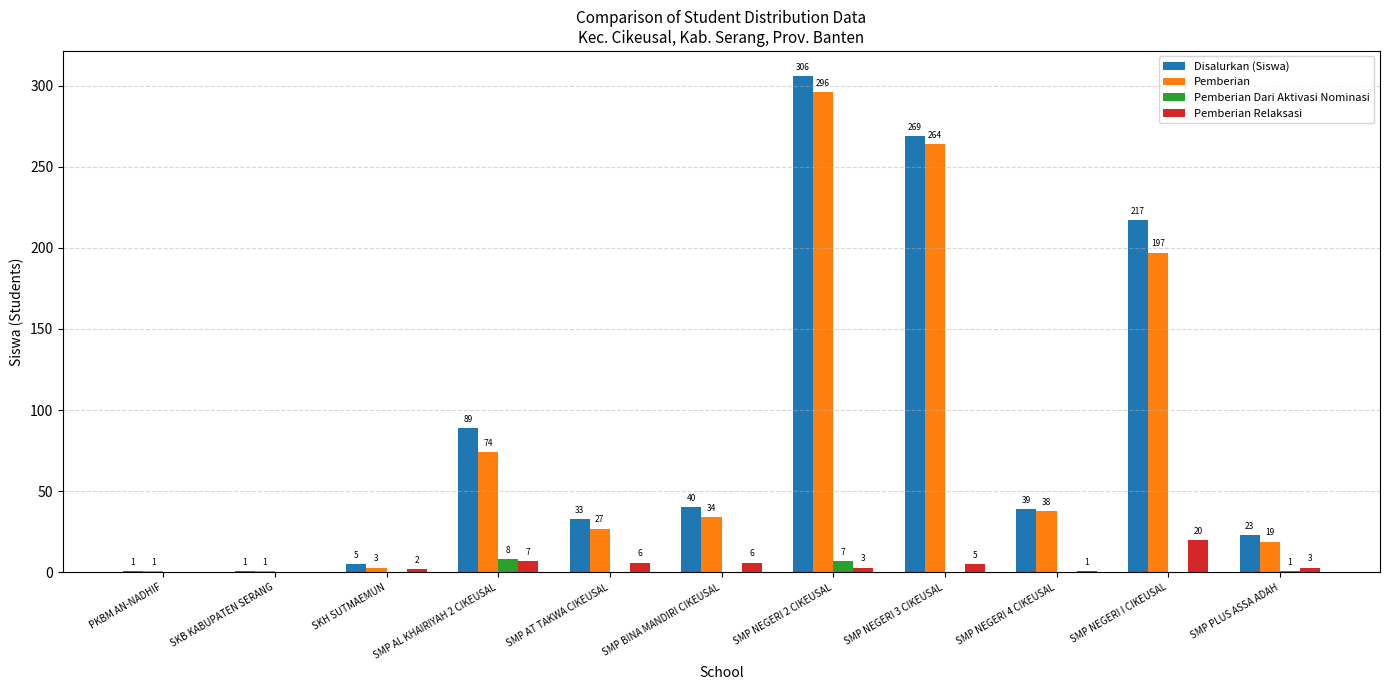

Reading right to left, extract all data points from this chart.

Disalurkan (Siswa): SMP PLUS ASSA ADAH=23	SMP NEGERI I CIKEUSAL=217	SMP NEGERI 4 CIKEUSAL=39	SMP NEGERI 3 CIKEUSAL=269	SMP NEGERI 2 CIKEUSAL=306	SMP BINA MANDIRI CIKEUSAL=40	SMP AT TAKWA CIKEUSAL=33	SMP AL KHAIRIYAH 2 CIKEUSAL=89	SKH SUTMAEMUN=5	SKB KABUPATEN SERANG=1	PKBM AN-NADHIF=1
Pemberian: SMP PLUS ASSA ADAH=19	SMP NEGERI I CIKEUSAL=197	SMP NEGERI 4 CIKEUSAL=38	SMP NEGERI 3 CIKEUSAL=264	SMP NEGERI 2 CIKEUSAL=296	SMP BINA MANDIRI CIKEUSAL=34	SMP AT TAKWA CIKEUSAL=27	SMP AL KHAIRIYAH 2 CIKEUSAL=74	SKH SUTMAEMUN=3	SKB KABUPATEN SERANG=1	PKBM AN-NADHIF=1
Pemberian Dari Aktivasi Nominasi: SMP PLUS ASSA ADAH=1	SMP NEGERI I CIKEUSAL=0	SMP NEGERI 4 CIKEUSAL=0	SMP NEGERI 3 CIKEUSAL=0	SMP NEGERI 2 CIKEUSAL=7	SMP BINA MANDIRI CIKEUSAL=0	SMP AT TAKWA CIKEUSAL=0	SMP AL KHAIRIYAH 2 CIKEUSAL=8	SKH SUTMAEMUN=0	SKB KABUPATEN SERANG=0	PKBM AN-NADHIF=0
Pemberian Relaksasi: SMP PLUS ASSA ADAH=3	SMP NEGERI I CIKEUSAL=20	SMP NEGERI 4 CIKEUSAL=1	SMP NEGERI 3 CIKEUSAL=5	SMP NEGERI 2 CIKEUSAL=3	SMP BINA MANDIRI CIKEUSAL=6	SMP AT TAKWA CIKEUSAL=6	SMP AL KHAIRIYAH 2 CIKEUSAL=7	SKH SUTMAEMUN=2	SKB KABUPATEN SERANG=0	PKBM AN-NADHIF=0